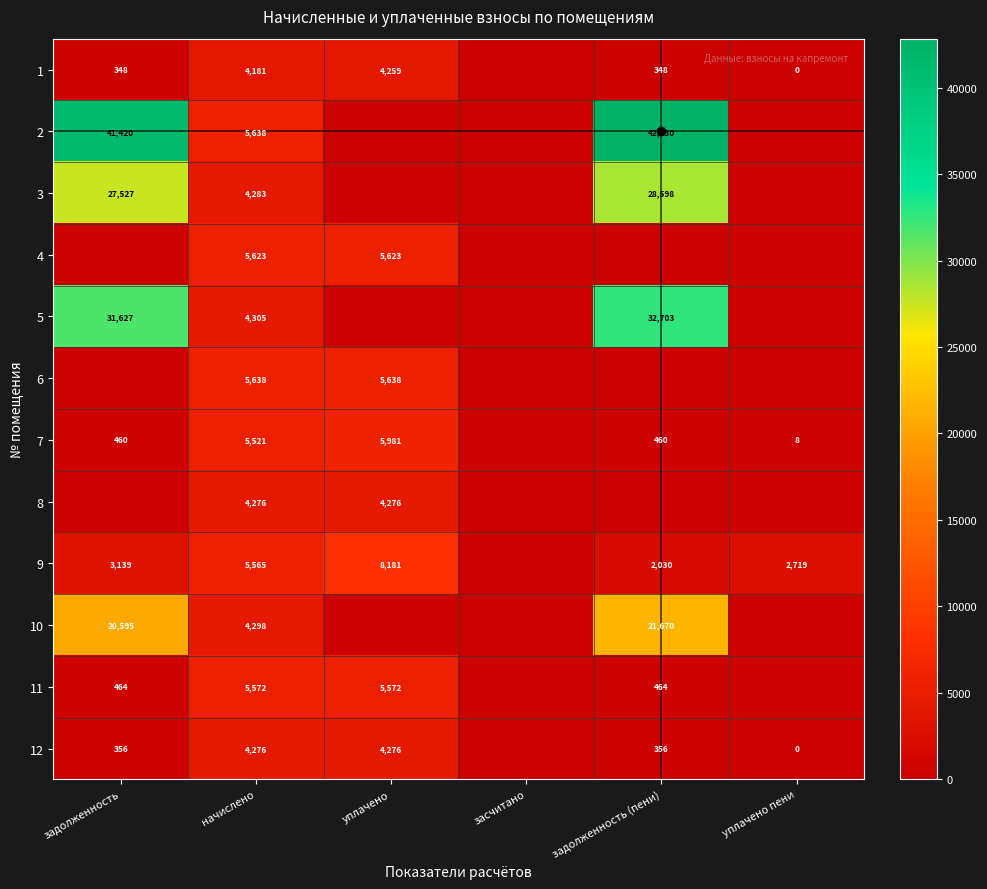

Is the value of 1 at задолженность greater than the value of 7 at задолженность (пени)?

No